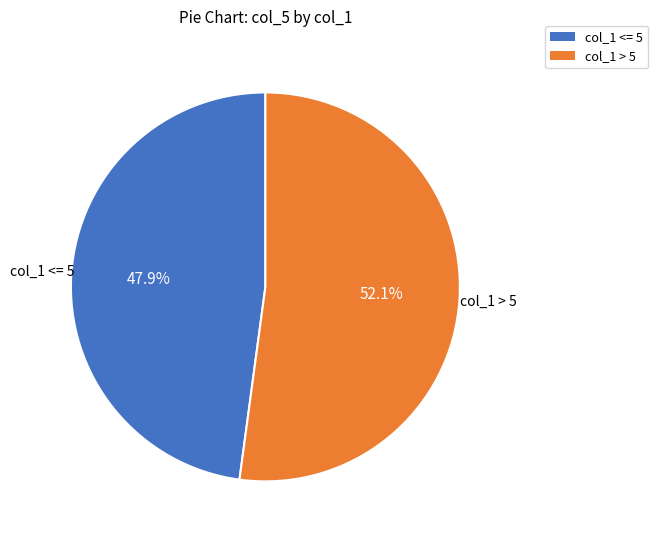

Is there any slice that represents more than half of the pie?

Yes